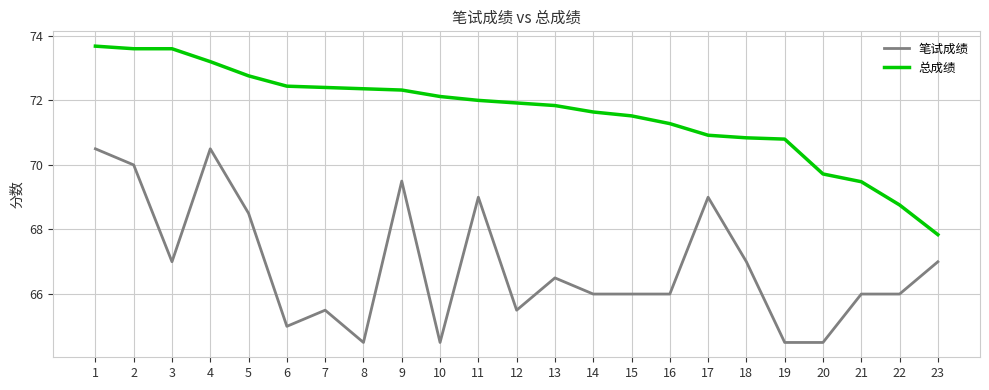

What is the maximum value shown in the chart?

73.7